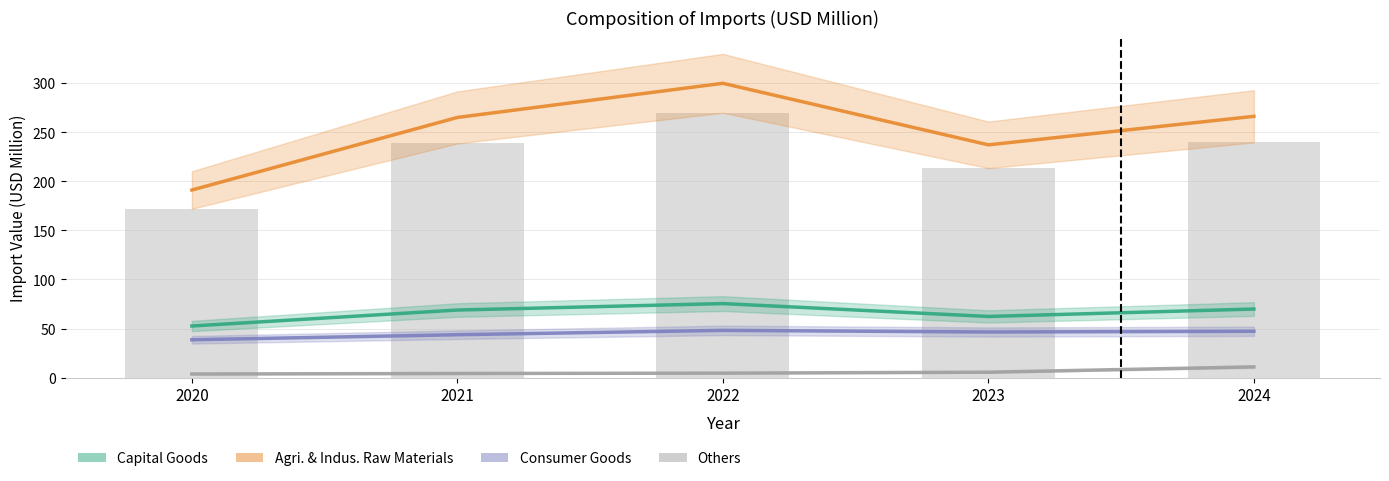

What is the difference between the maximum and minimum values in the Others series?

7.3